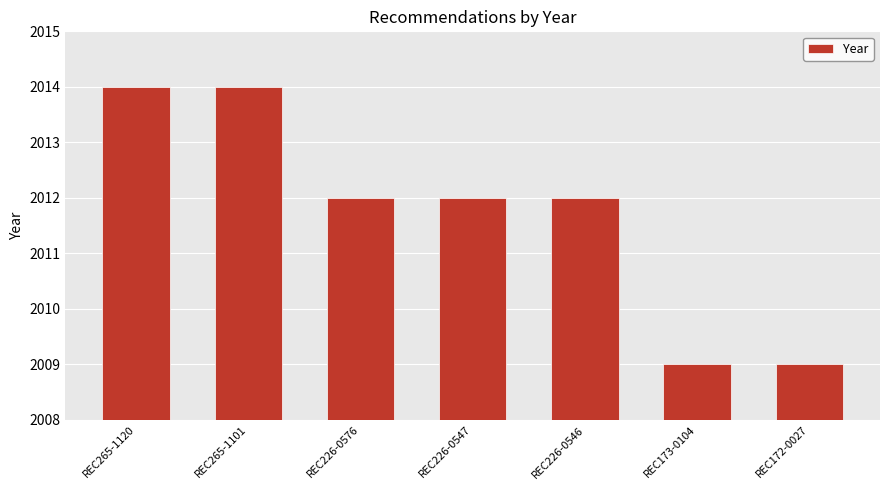

What is the minimum value shown in the chart?

2009